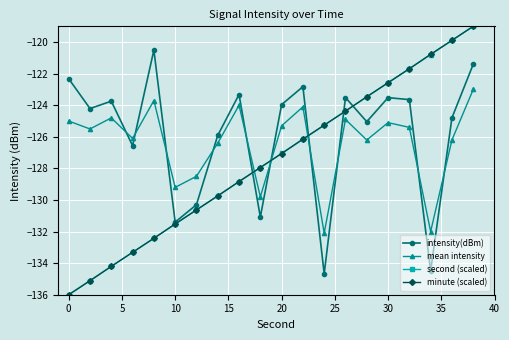

How many data points in intensity(dBm) are less than -123?

16